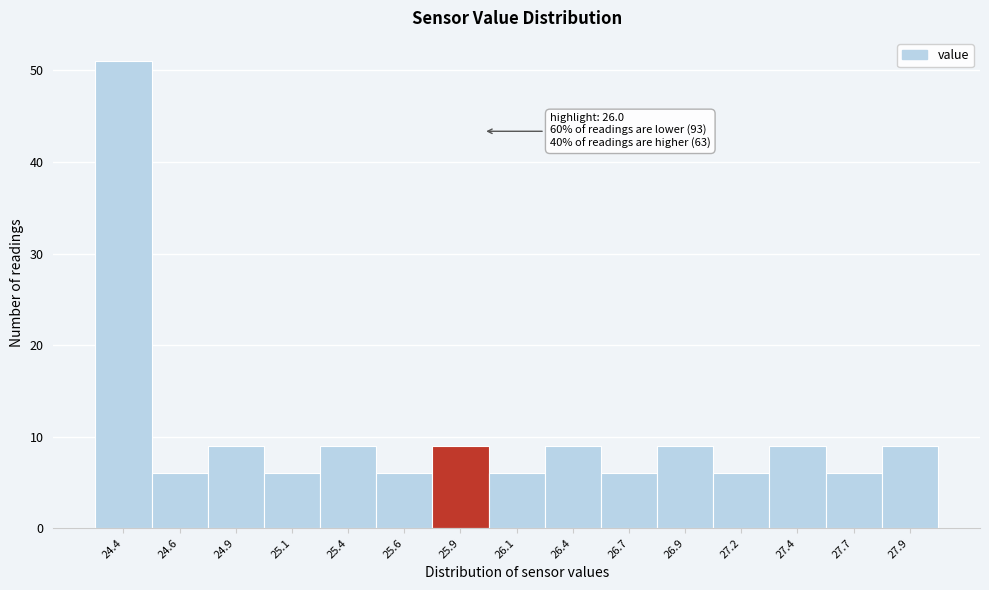

Reading left to right, transcribe all the data shown in this chart.

24.4=51	24.6=6	24.9=9	25.1=6	25.4=9	25.6=6	25.9=9	26.1=6	26.4=9	26.7=6	26.9=9	27.2=6	27.4=9	27.7=6	27.9=9